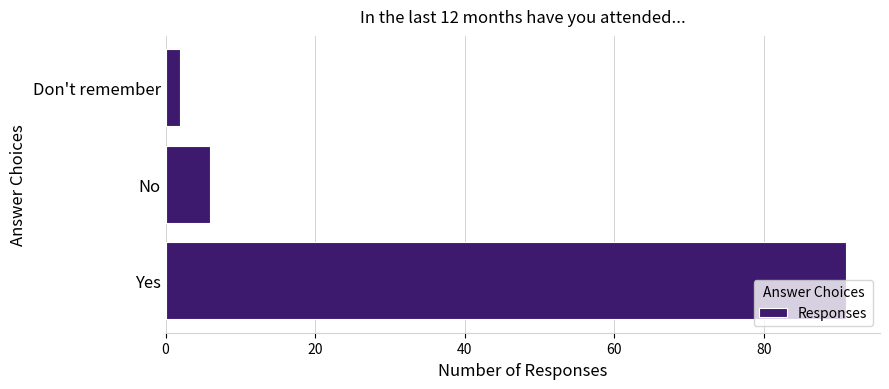

Read the value at Yes, to the nearest 10.

90